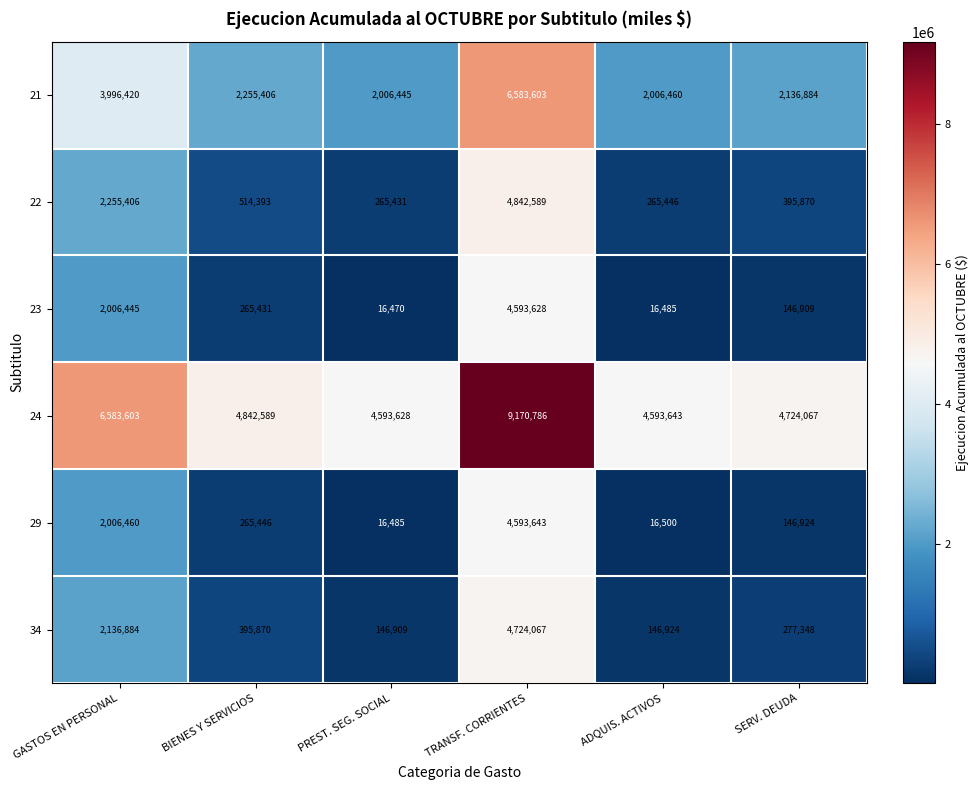

Is it true that 21 equals 6583603 at TRANSF. CORRIENTES?

True